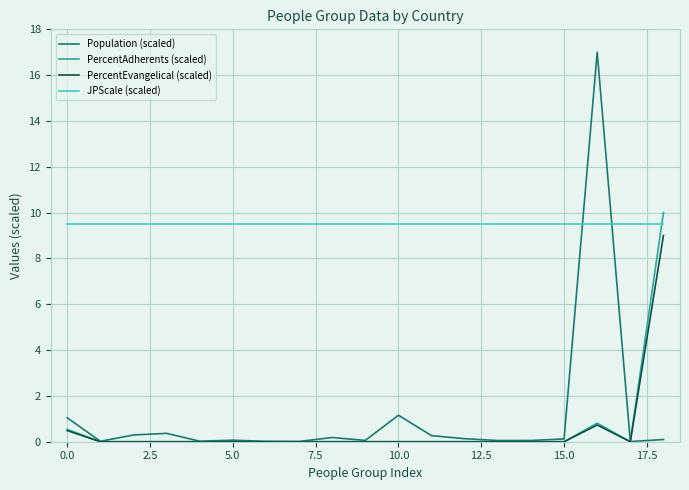

What is the maximum value for Population (scaled)?

17.0